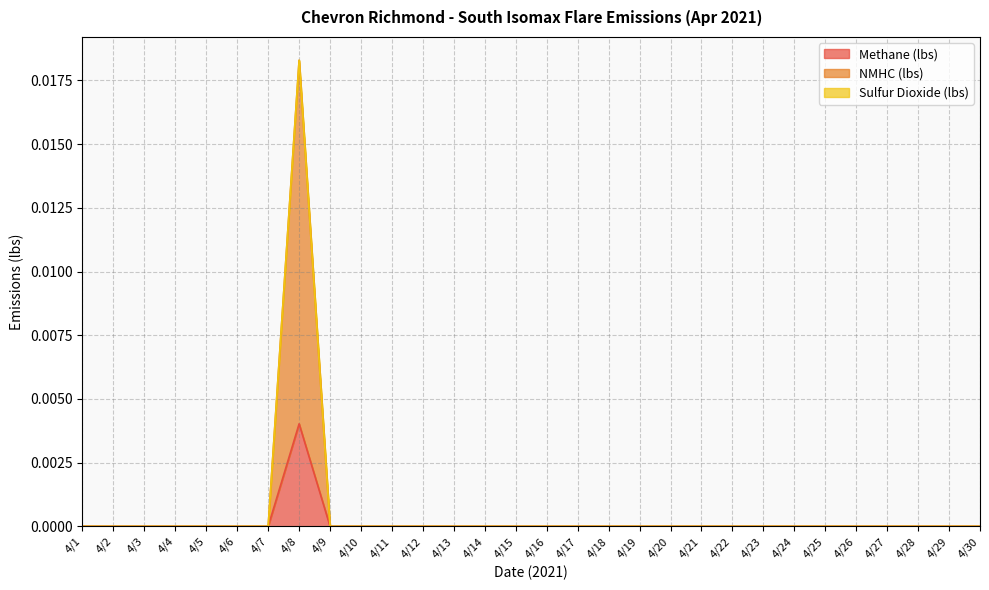

The Methane (lbs) series shows 0.0 at 4/11. True or false?

True